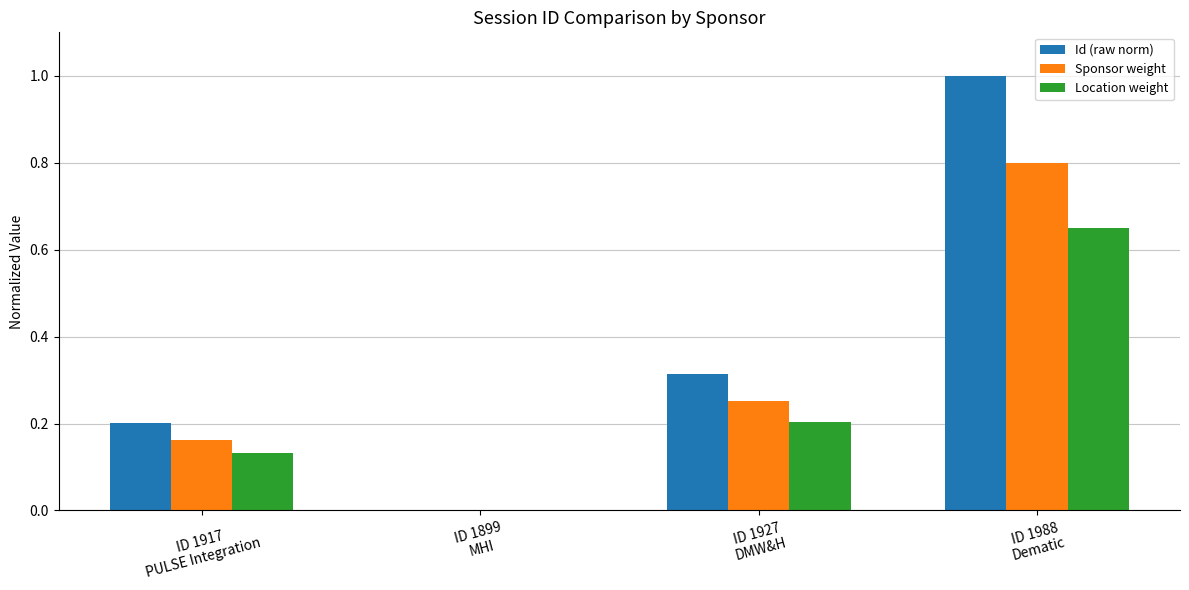

What is the sum of all Location weight values?

1.0